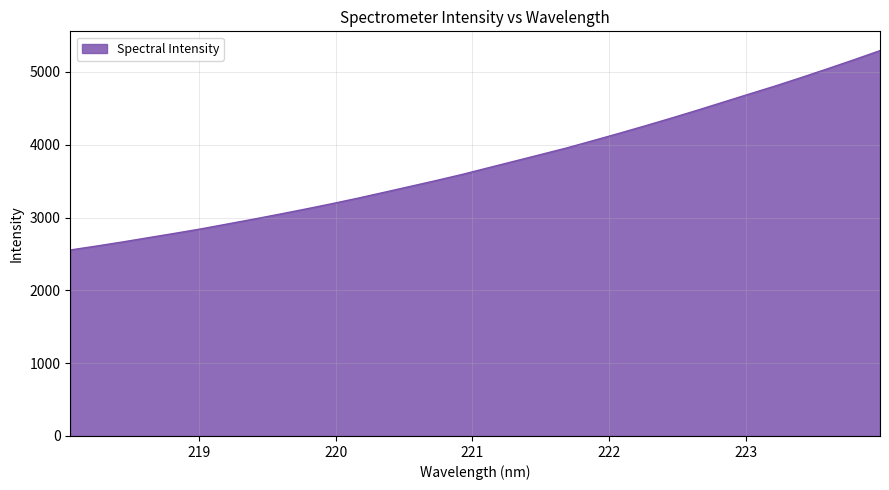

Does the chart display data point markers on the line(s)?

No